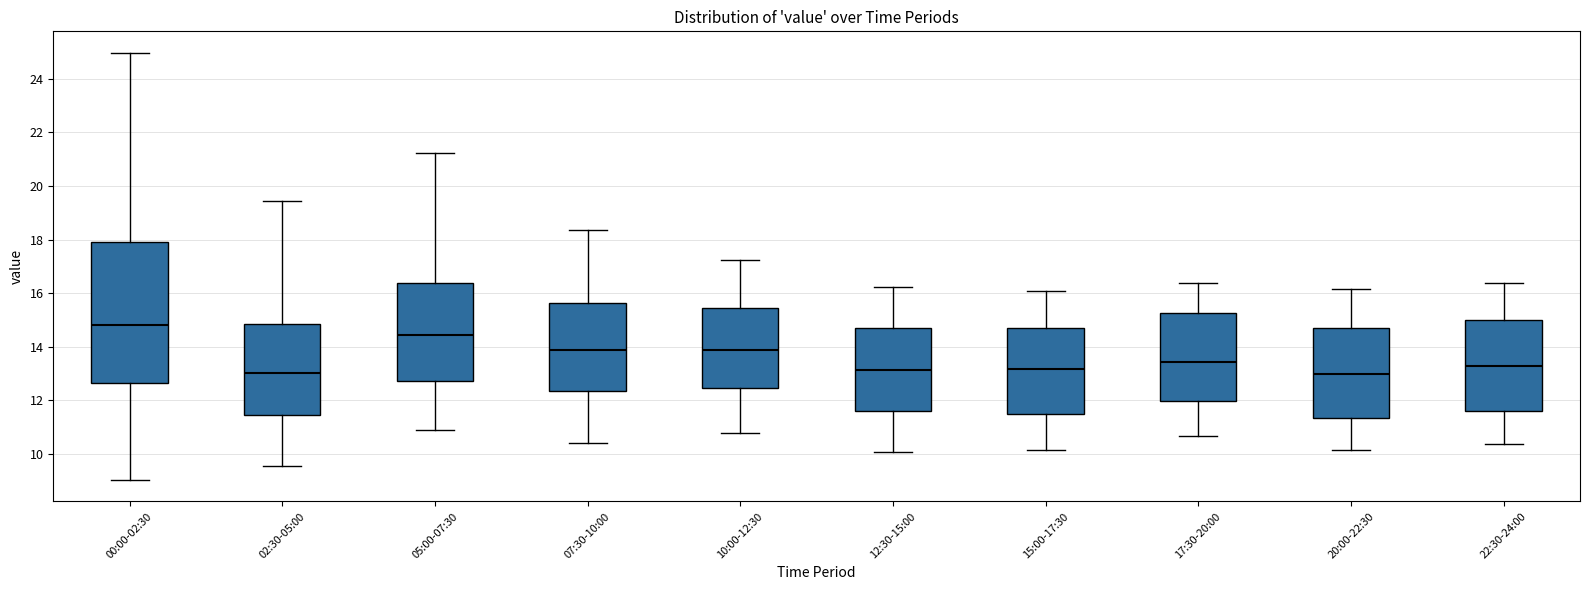

Which box is the tallest, from its lower edge to its upper edge?

00:00-02:30